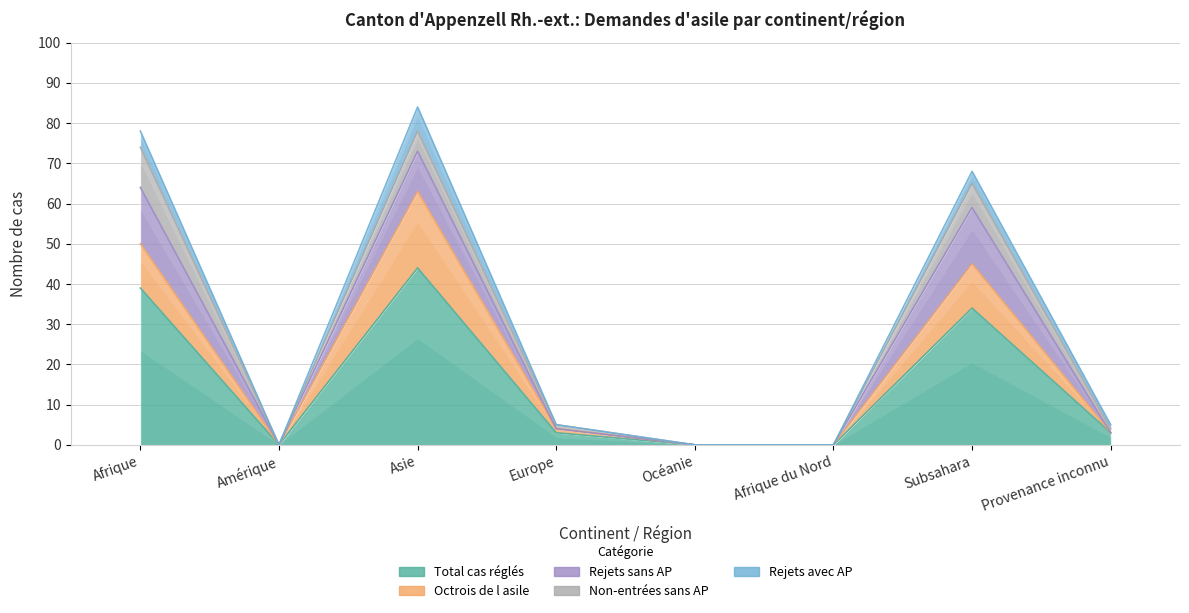

True or false: Non-entrées sans AP and Total cas réglés intersect in this chart.

False